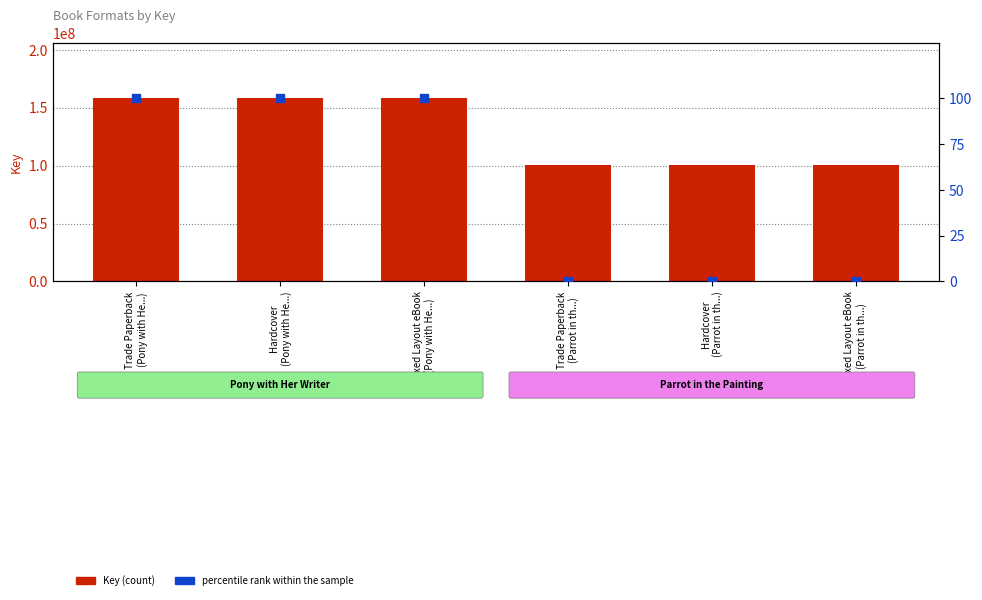

Which series reaches the maximum Y coordinate?

Key